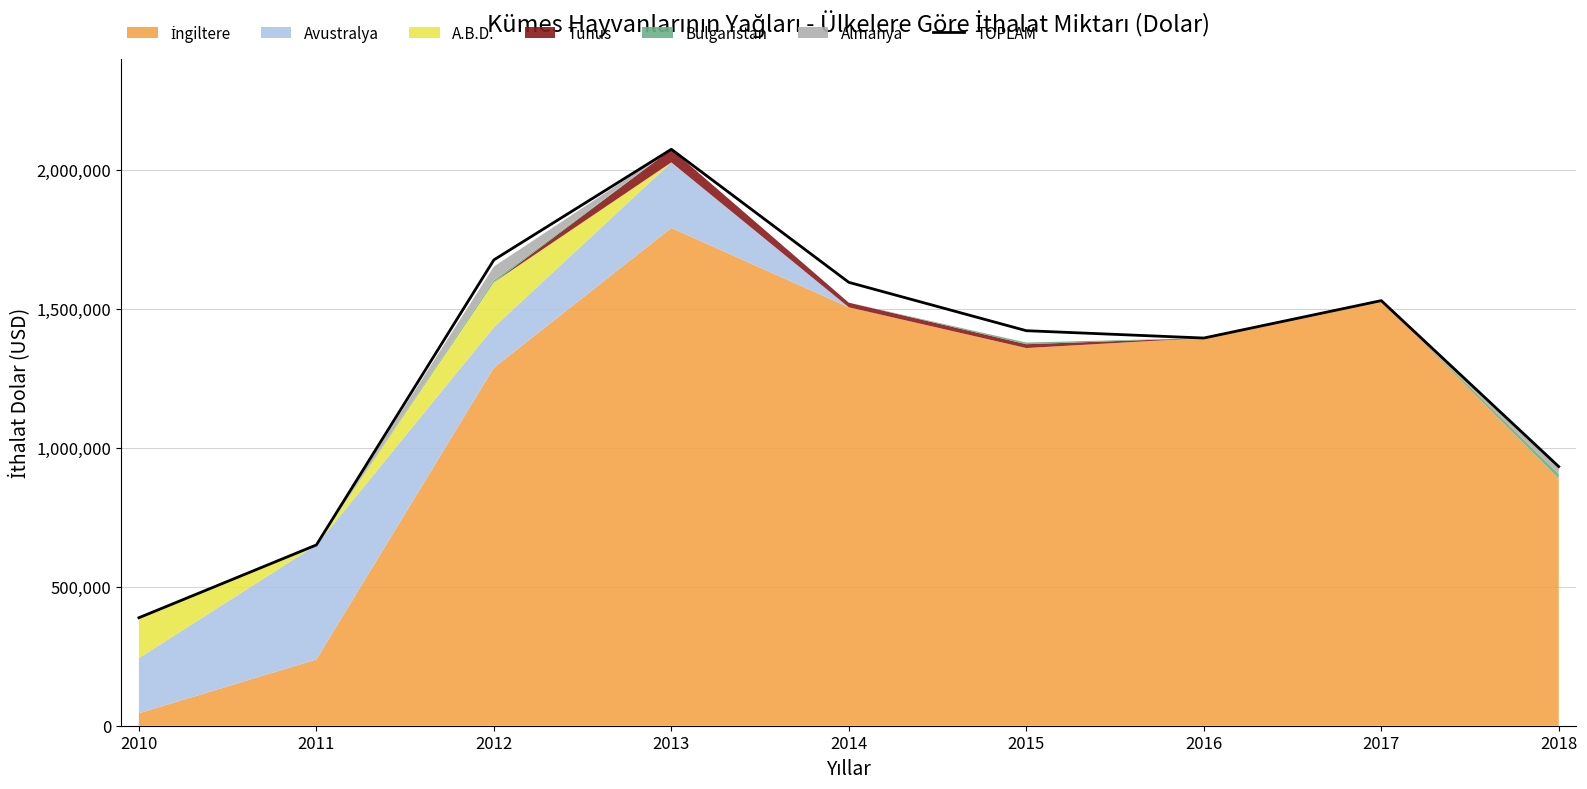

What is the average value?

1295702